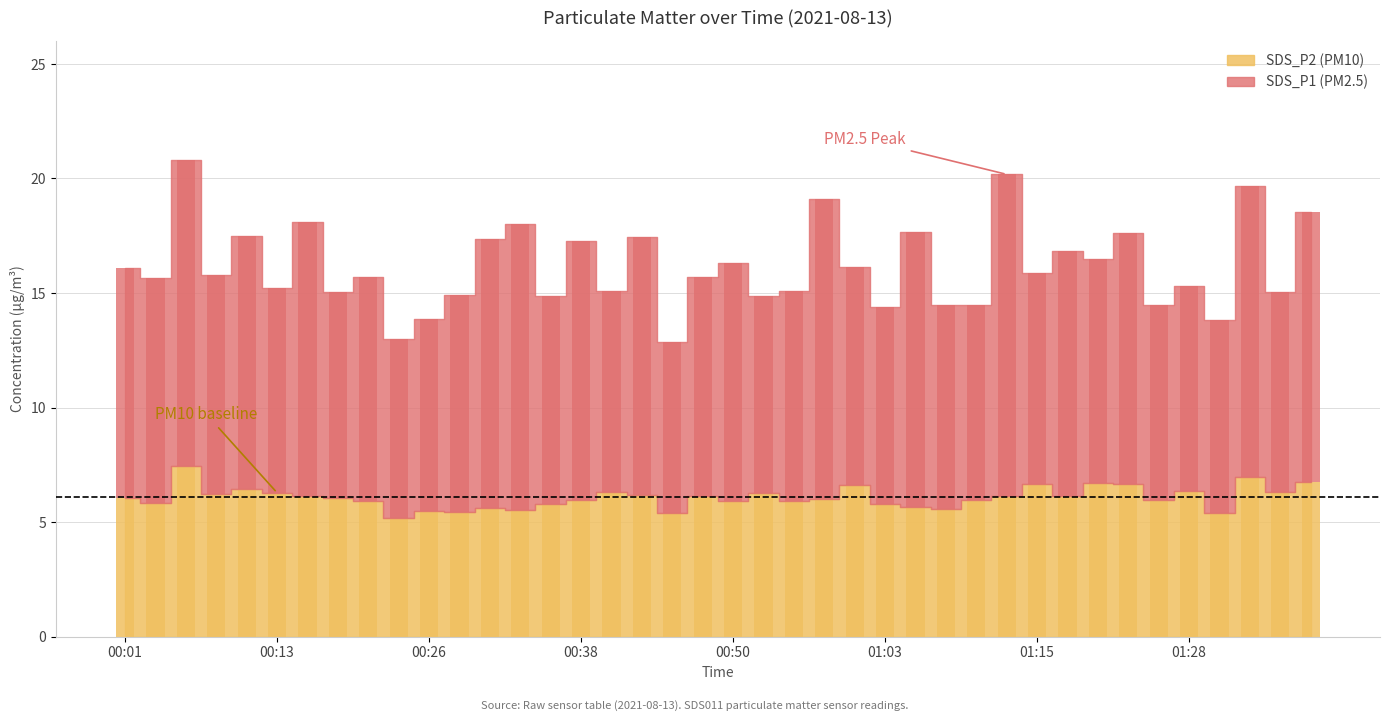

What position from the right is 00:18?

33